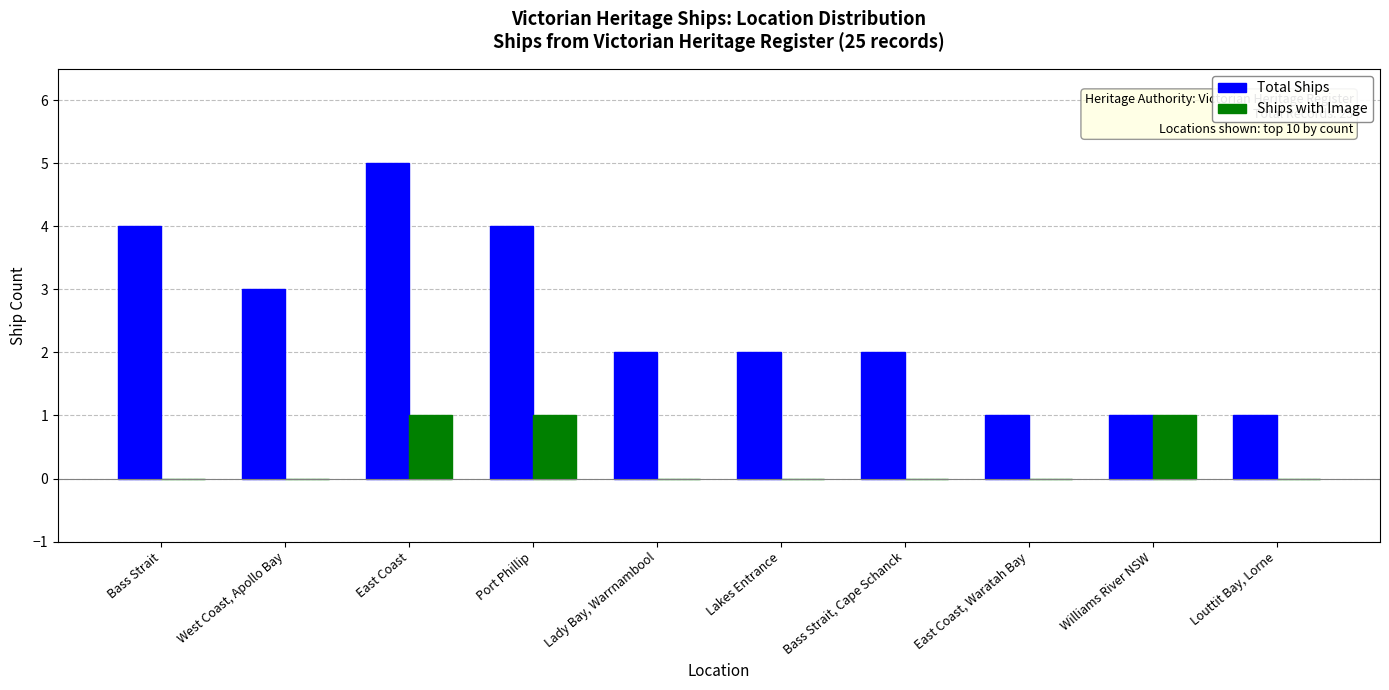

Read the Total Ships value at Bass Strait.

4